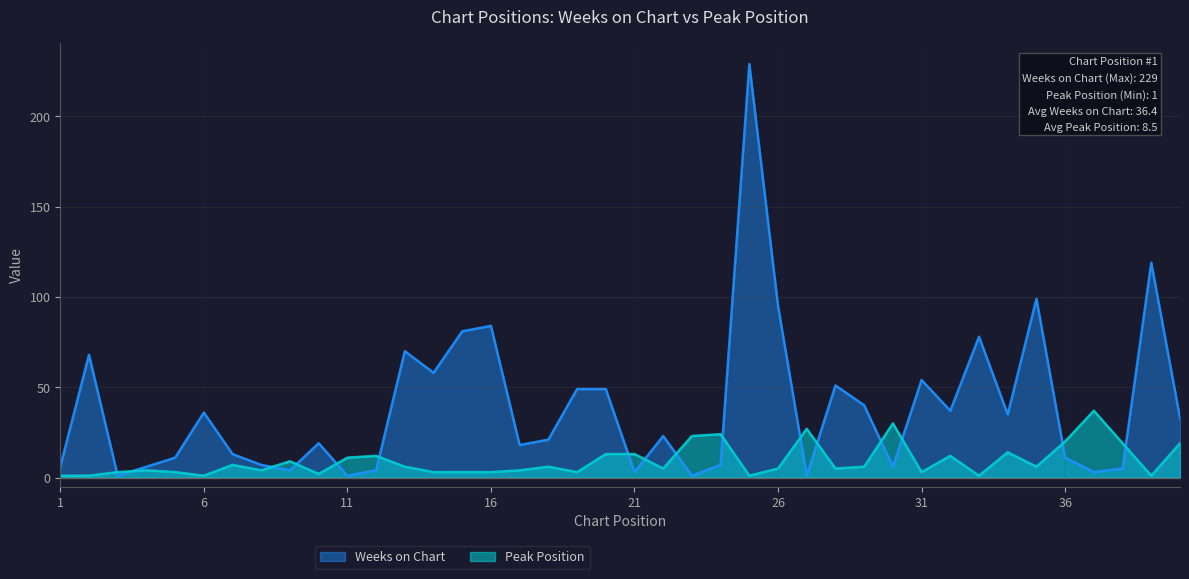

Rank the series by their average value, from lowest to highest.

Peak Position, Weeks on Chart